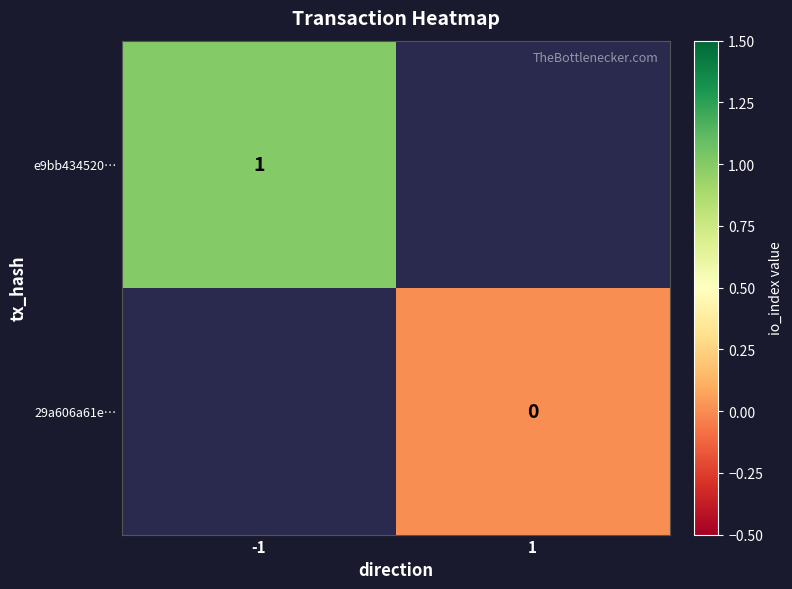

Is it true that e9bb434520… equals 1 at -1?

True